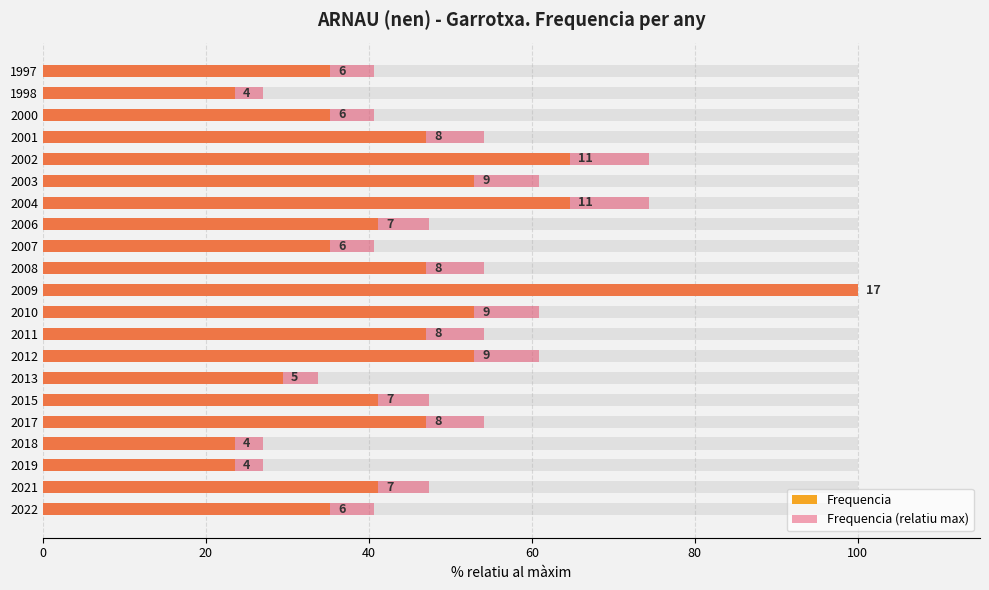

How many groups of bars are there?

21